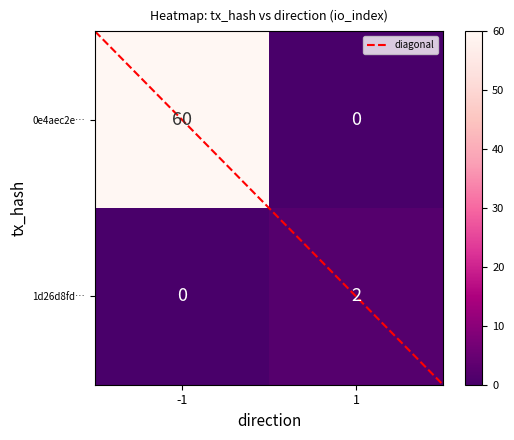

What is the difference between the highest and lowest values at -1?

60